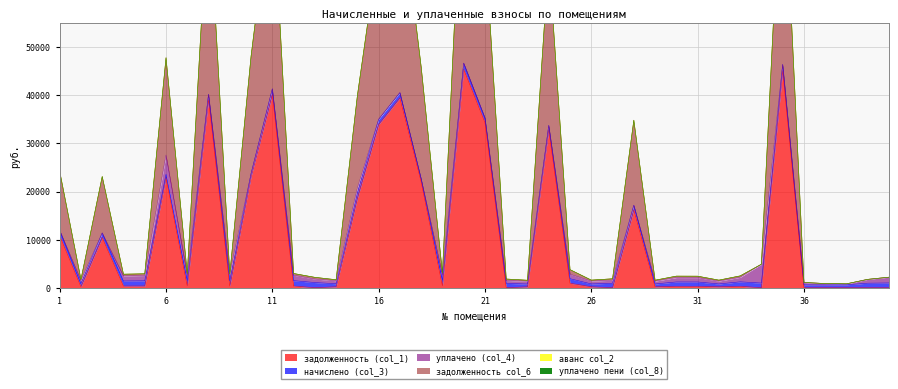

How many interior local peaks does the задолженность col_6 series have?

11